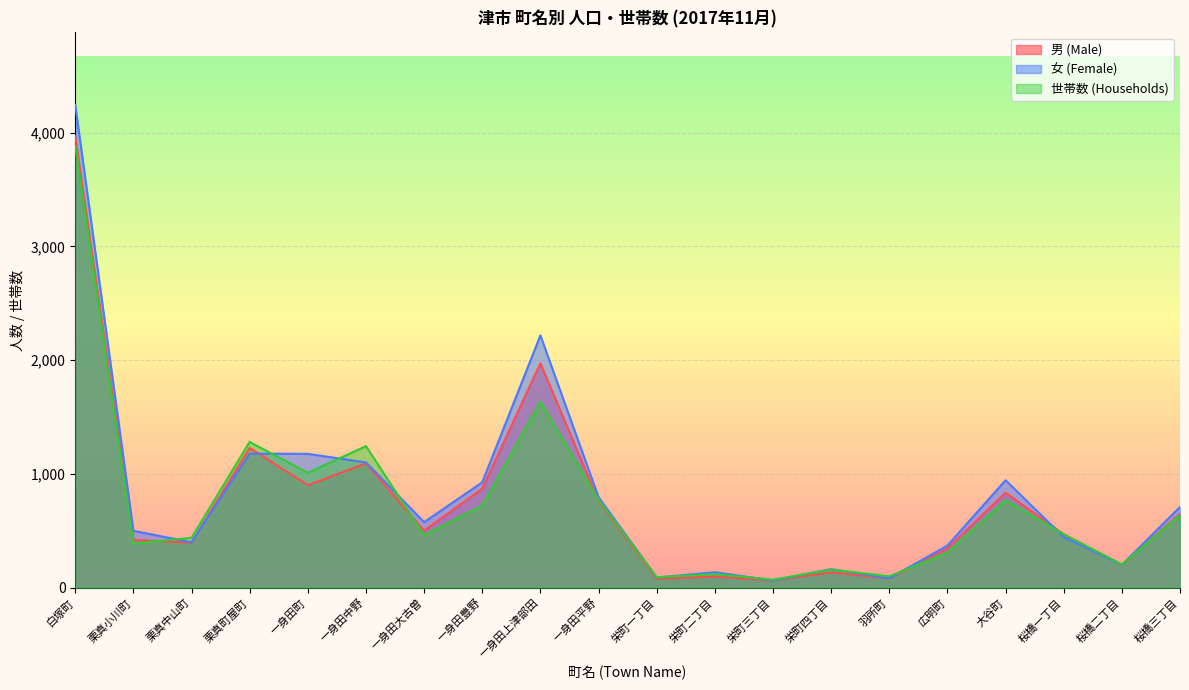

Rank the categories by 男 (Male) value from highest to lowest.

白塚町, 一身田上津部田, 栗真町屋町, 一身田中野, 一身田町, 一身田豊野, 大谷町, 一身田平野, 桜橋三丁目, 一身田大古曽, 桜橋一丁目, 栗真小川町, 栗真中山町, 広明町, 桜橋二丁目, 栄町四丁目, 栄町二丁目, 羽所町, 栄町一丁目, 栄町三丁目